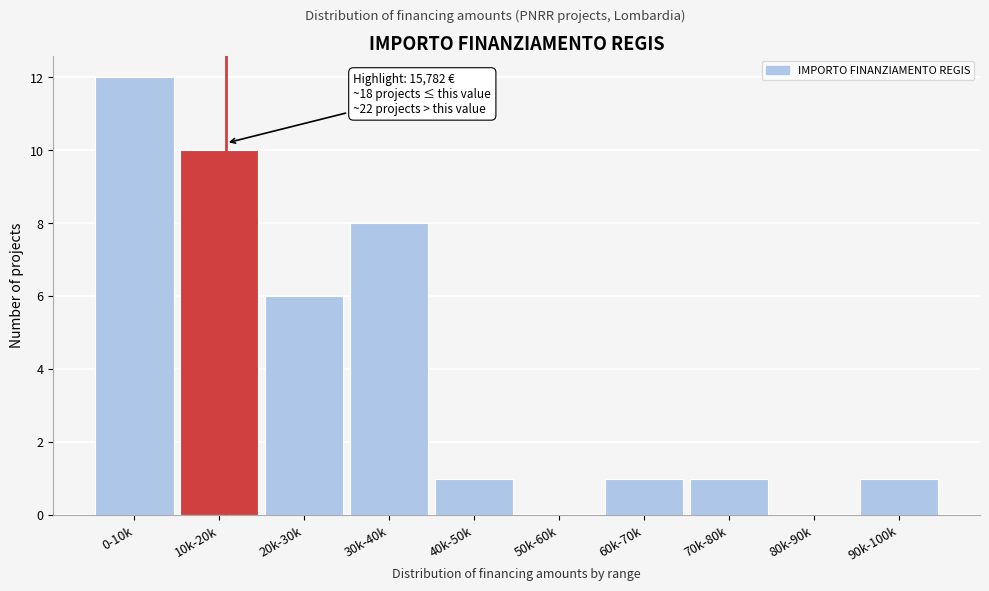

Reading left to right, extract all data points from this chart.

0-10k=12	10k-20k=10	20k-30k=6	30k-40k=8	40k-50k=1	50k-60k=0	60k-70k=1	70k-80k=1	80k-90k=0	90k-100k=1